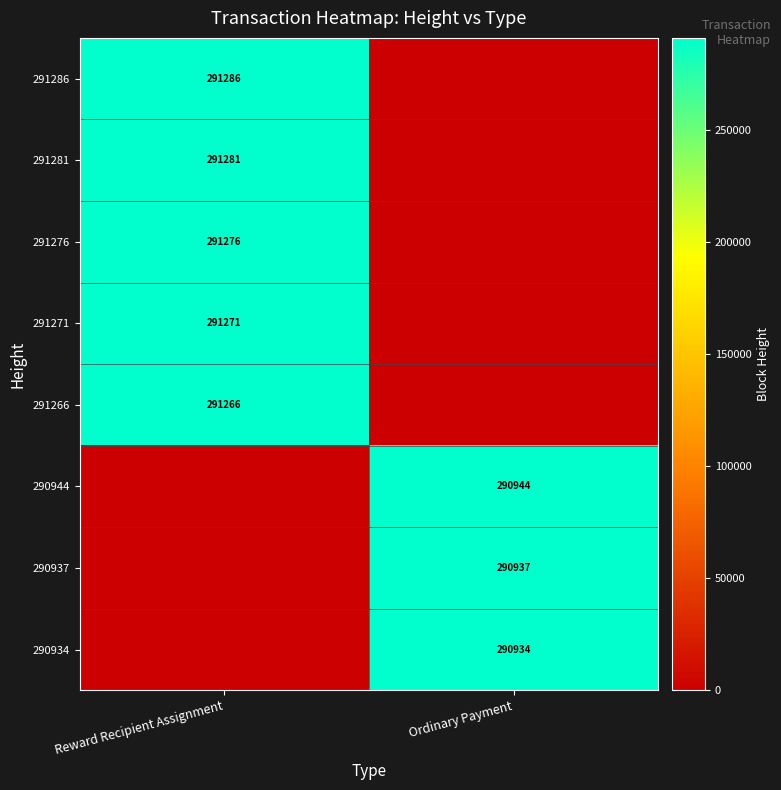

The 291281 series shows 291281 at Reward Recipient Assignment. True or false?

True